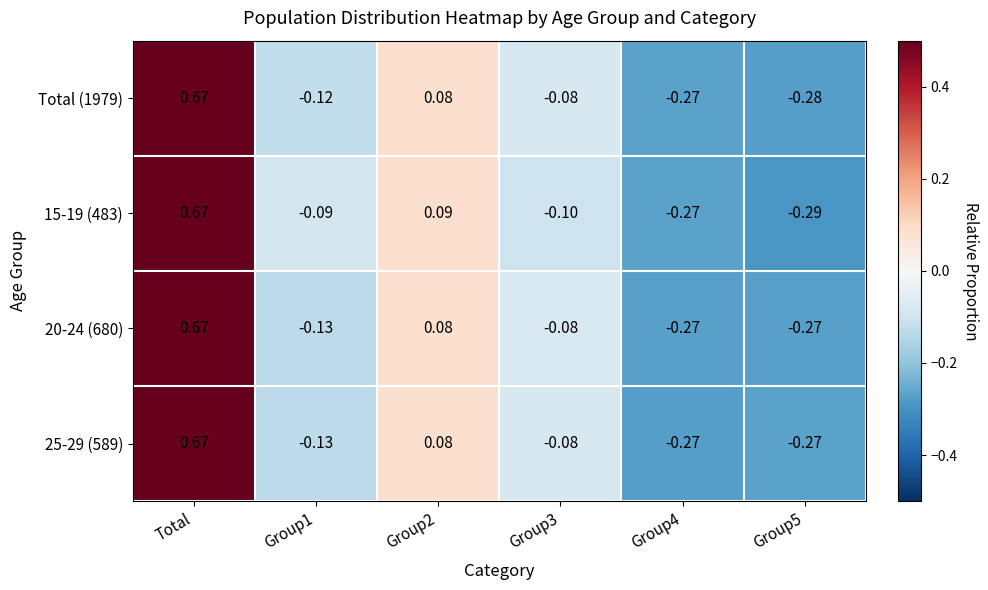

How many data points in 20-24 (680) are less than 0?

4